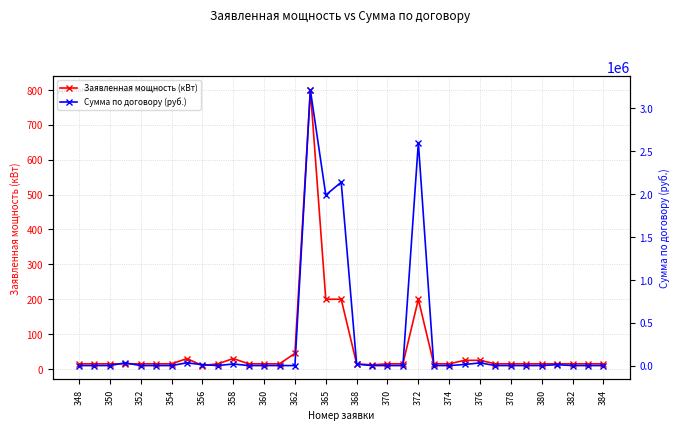

True or false: Заявленная мощность (кВт) has more than 1 points higher than both neighbors.

True